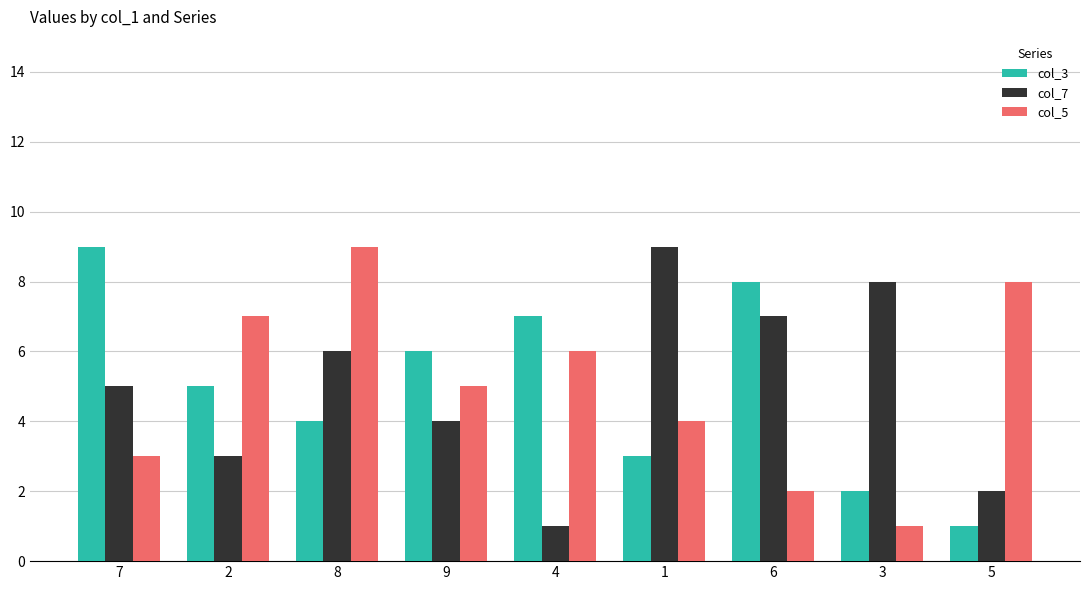

What is the total value across all series at 8?

19